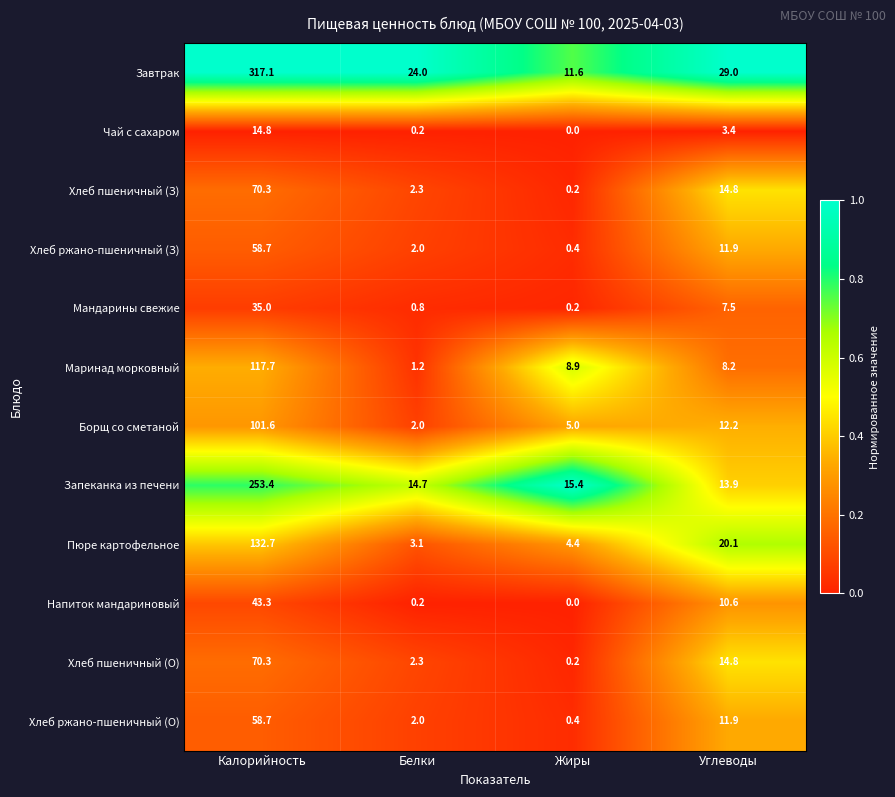

What is the greatest value displayed?

317.1